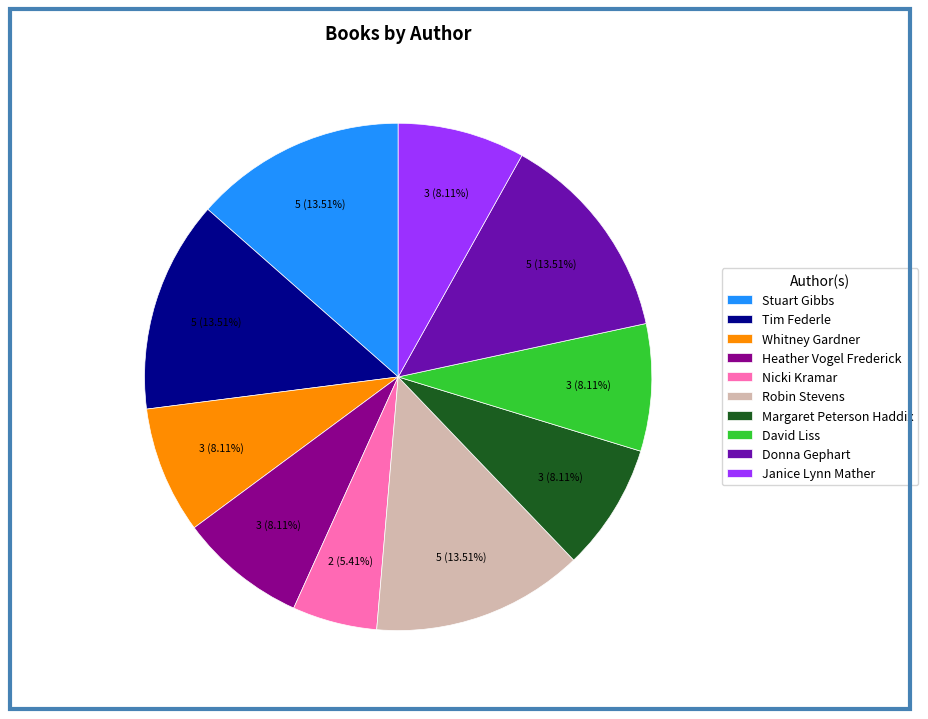

To the nearest percent, what is the average slice percentage?

10%